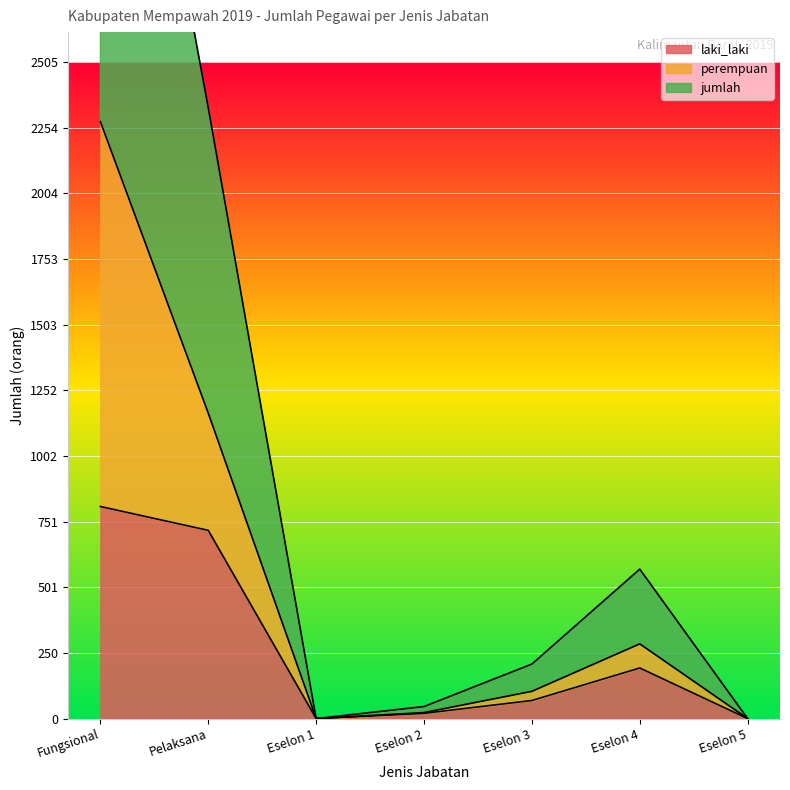

Rank the series at Eselon 4 from lowest to highest value.

laki_laki, perempuan, jumlah